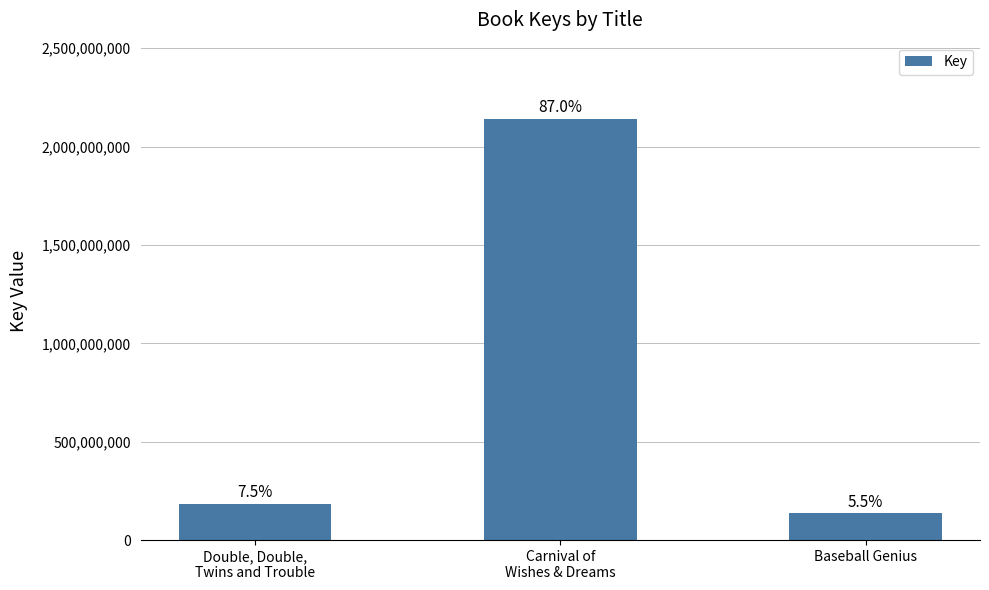

What is the value of the 1st bar from the left?

185155519